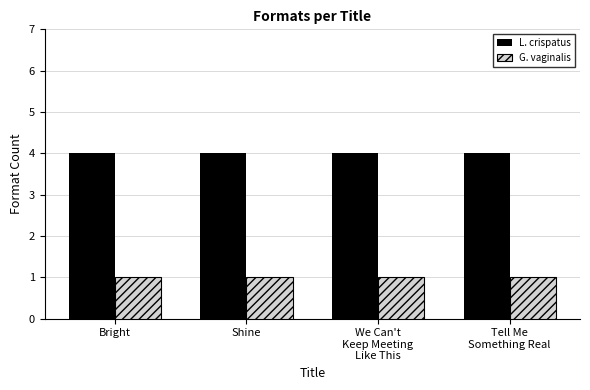

Rank the series by their average value, from lowest to highest.

G. vaginalis, L. crispatus